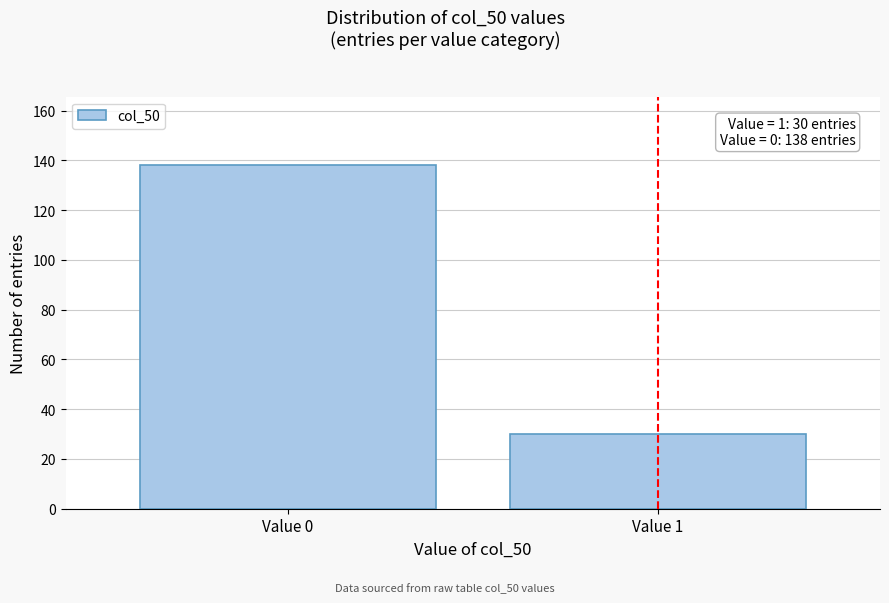

Reading left to right, what are all the values shown in this chart?

Value 0=138	Value 1=30